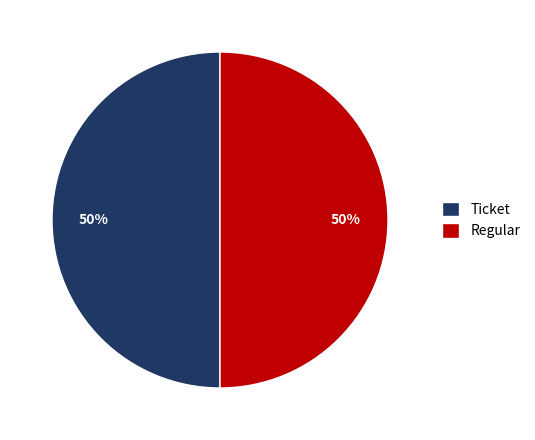

How many slices are in this pie chart?

2